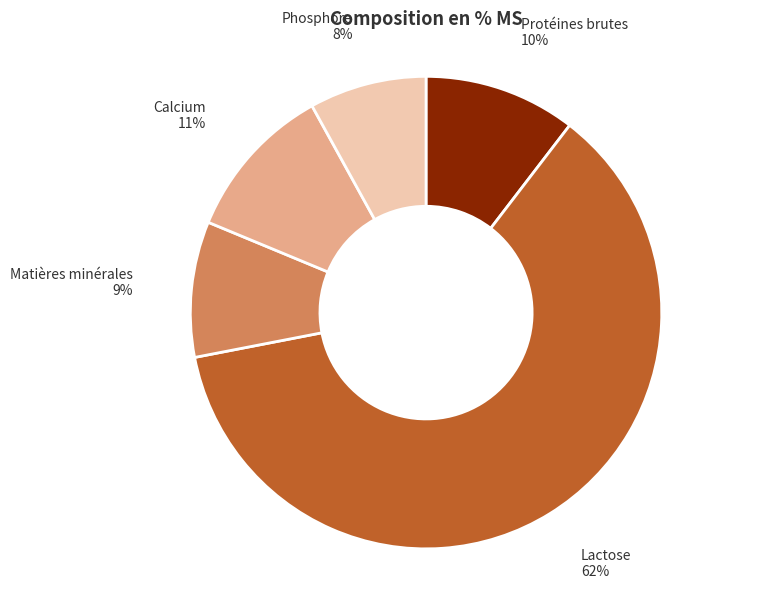

To the nearest percent, what is the average slice percentage?

20%